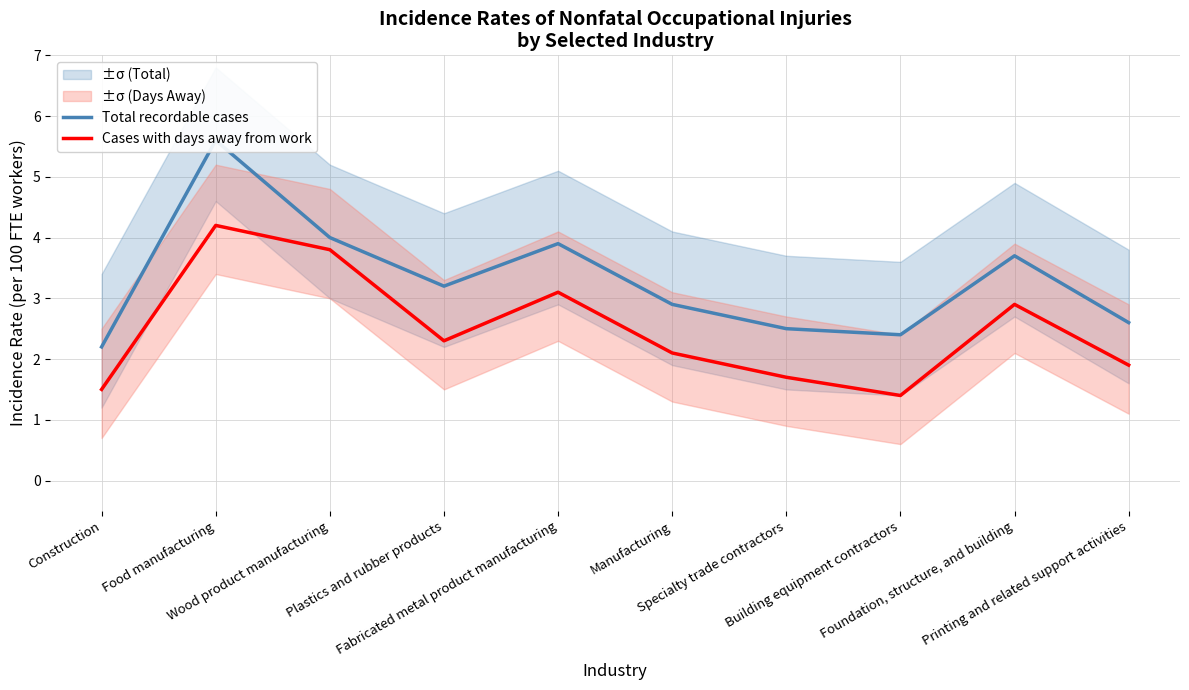

List the series in order of their overall mean, lowest first.

Cases with days away from work, Total recordable cases